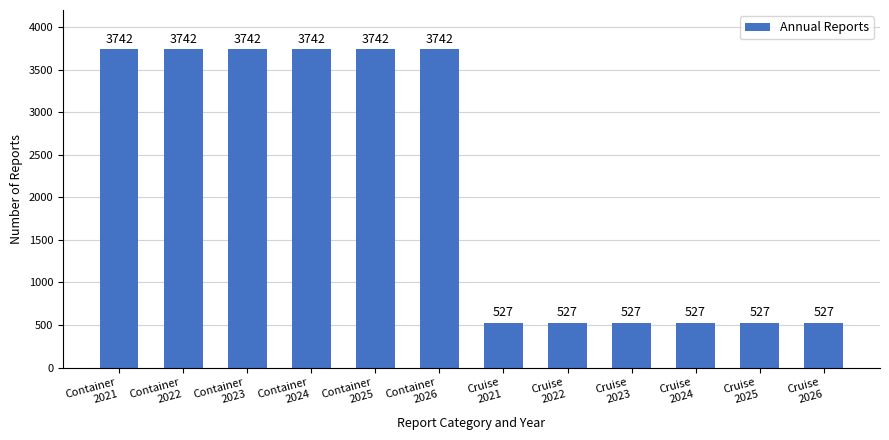

Reading right to left, transcribe all the data shown in this chart.

Cruise
2026=527	Cruise
2025=527	Cruise
2024=527	Cruise
2023=527	Cruise
2022=527	Cruise
2021=527	Container
2026=3742	Container
2025=3742	Container
2024=3742	Container
2023=3742	Container
2022=3742	Container
2021=3742